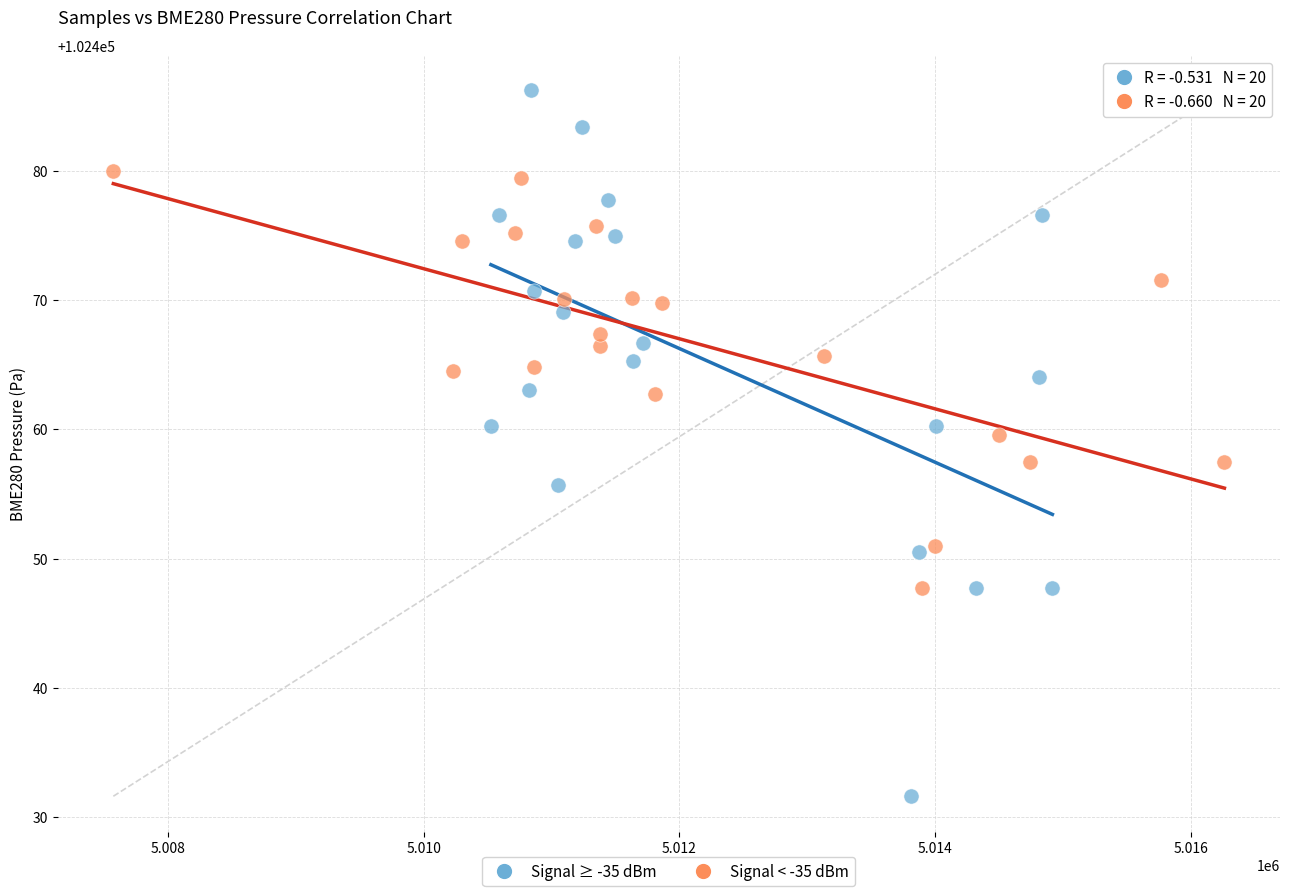

Which series has the largest Y range (max minus min)?

Signal ≥ -35 dBm